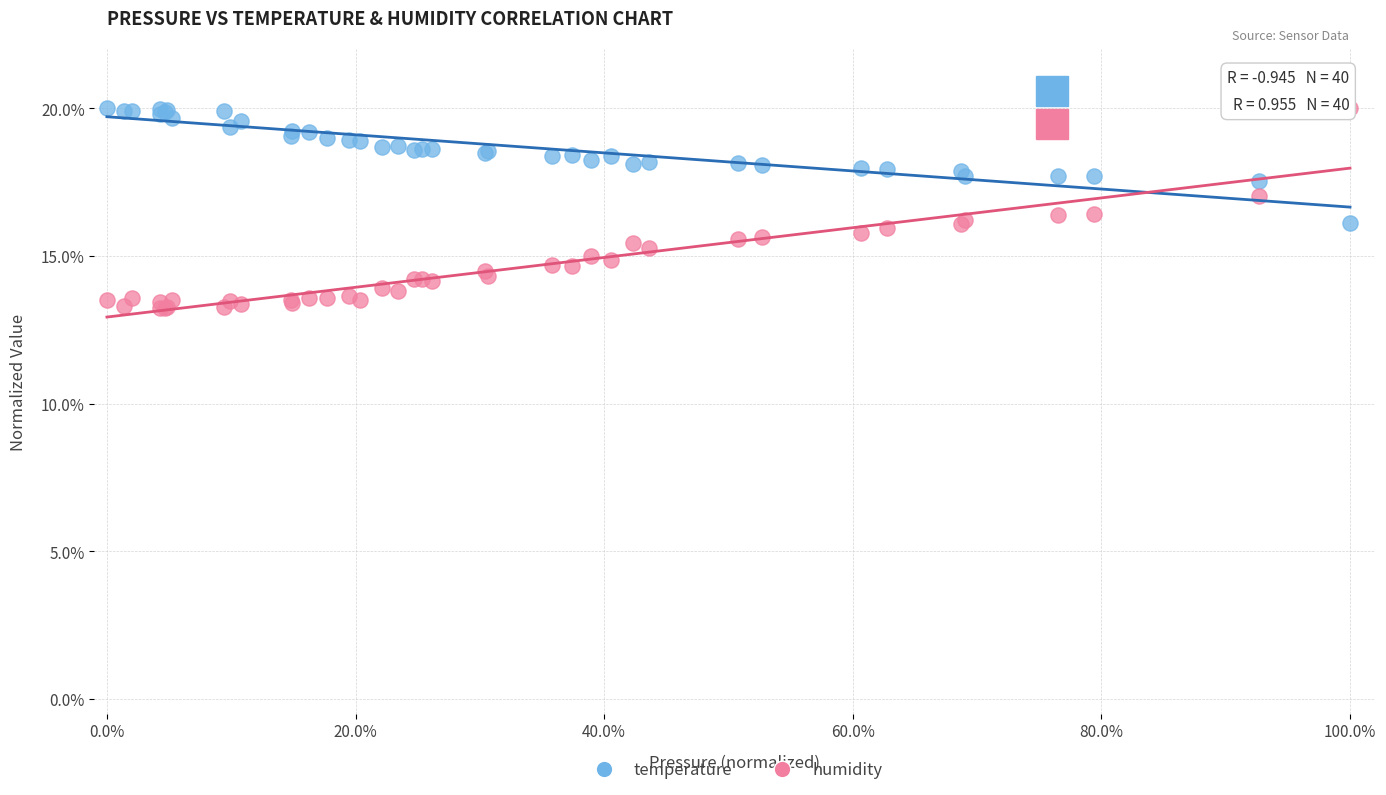

Which series has the widest spread of Y values?

humidity